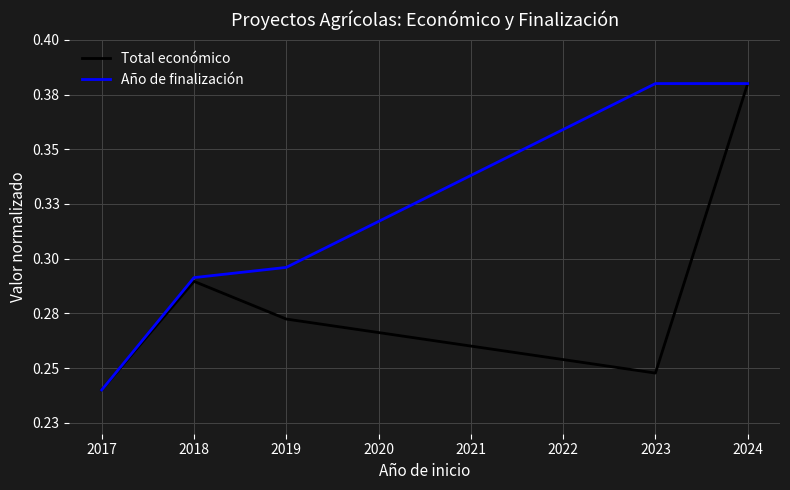

Rank the series at 2019 from lowest to highest value.

Total económico, Año de finalización